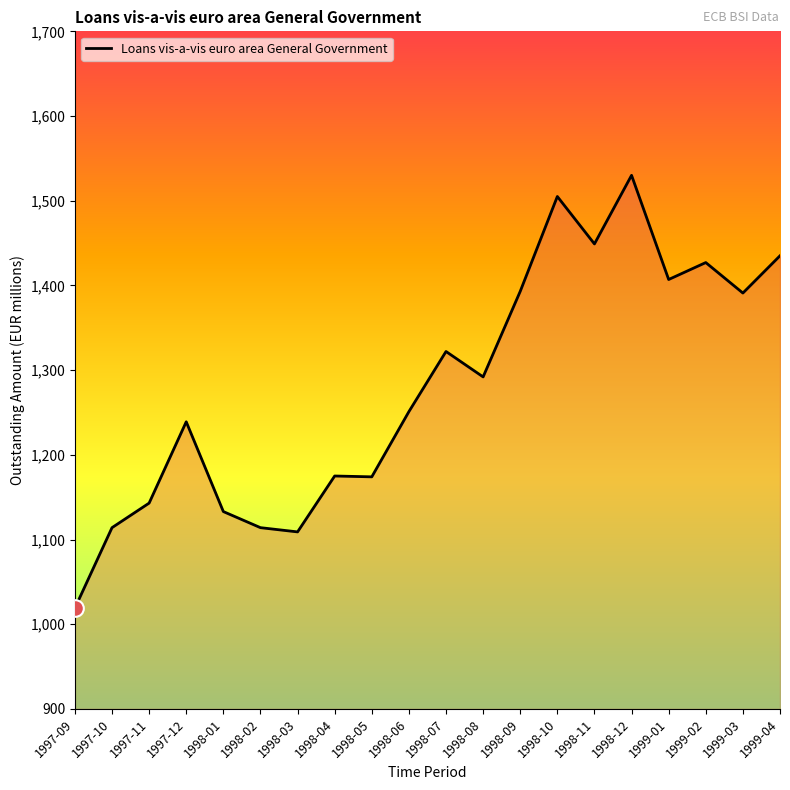

What is the change in value from 1998-08 to 1999-02?

+135